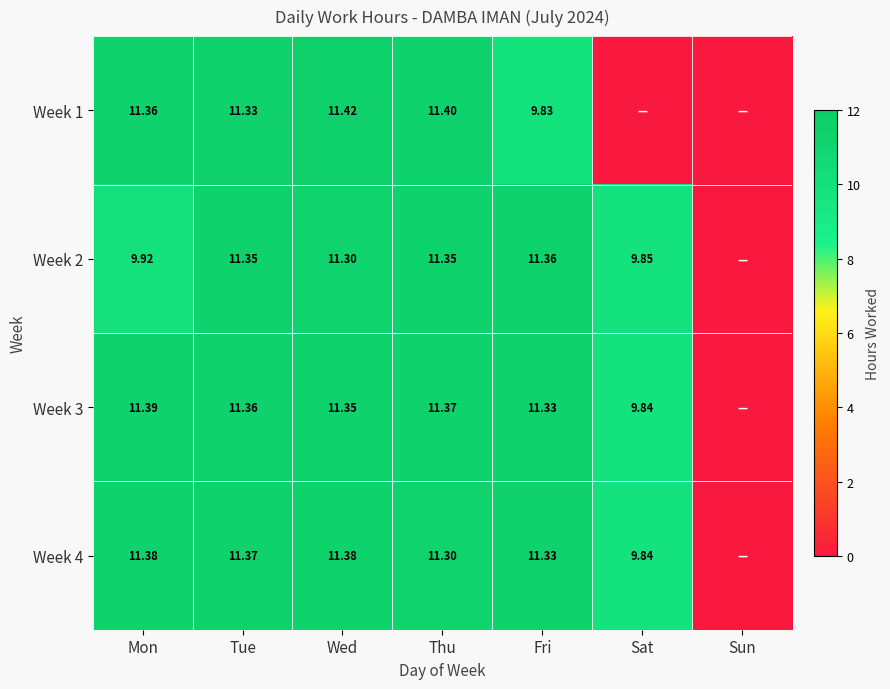

Is the value of Week 4 at Thu greater than the value of Week 3 at Tue?

No